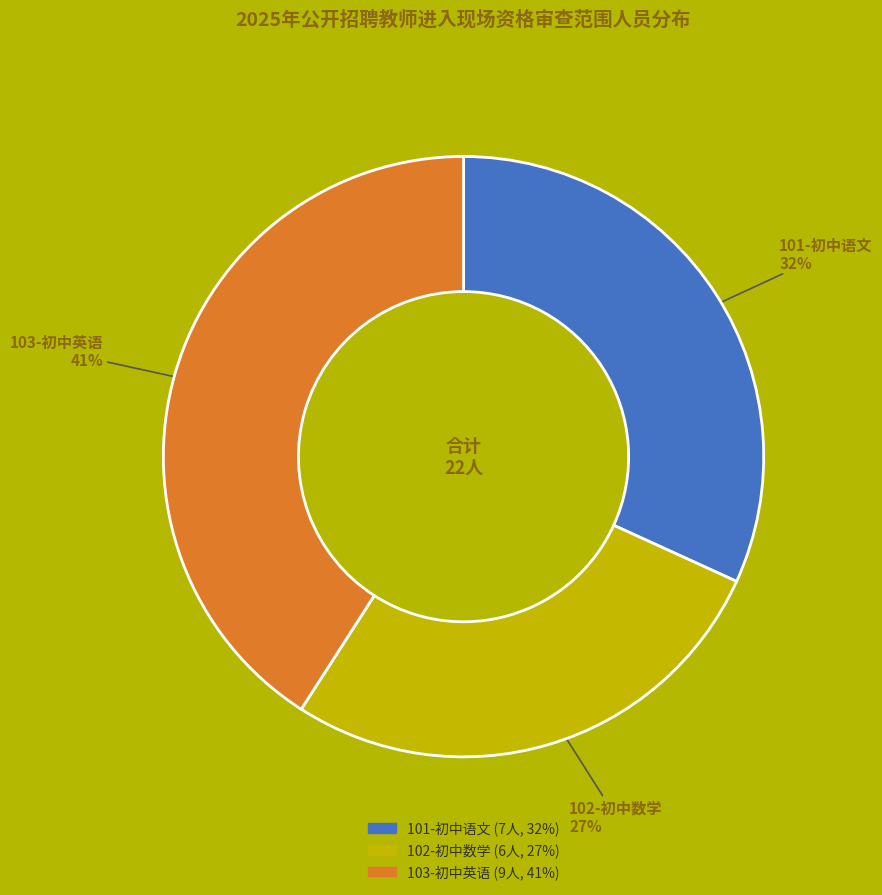

Count the number of slices in the pie.

3